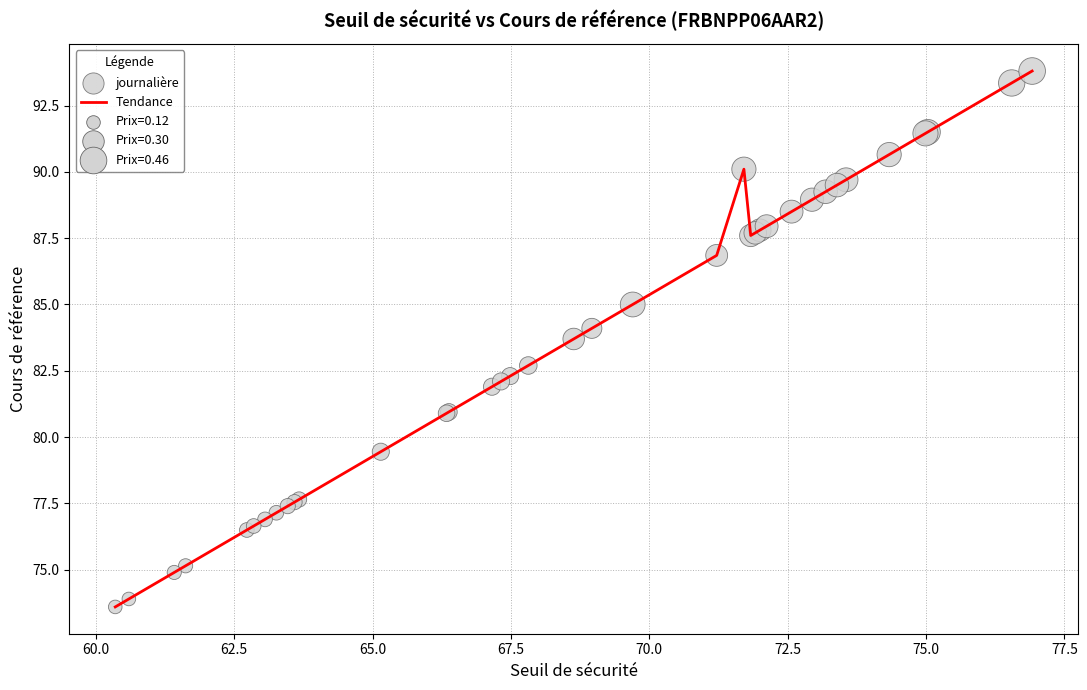

What is the smallest value displayed?

73.6